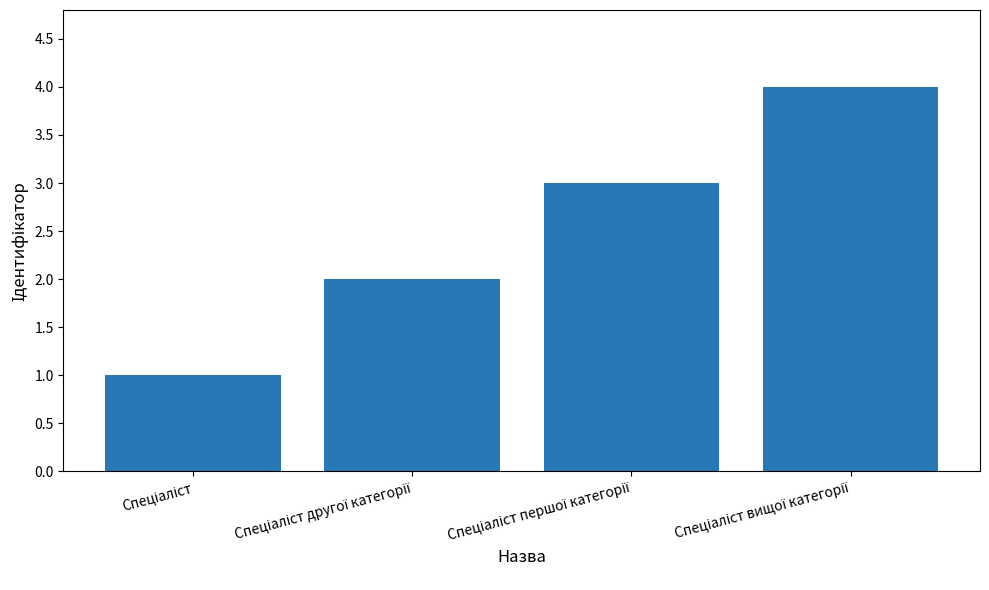

Reading left to right, transcribe all the data shown in this chart.

1	2	3	4